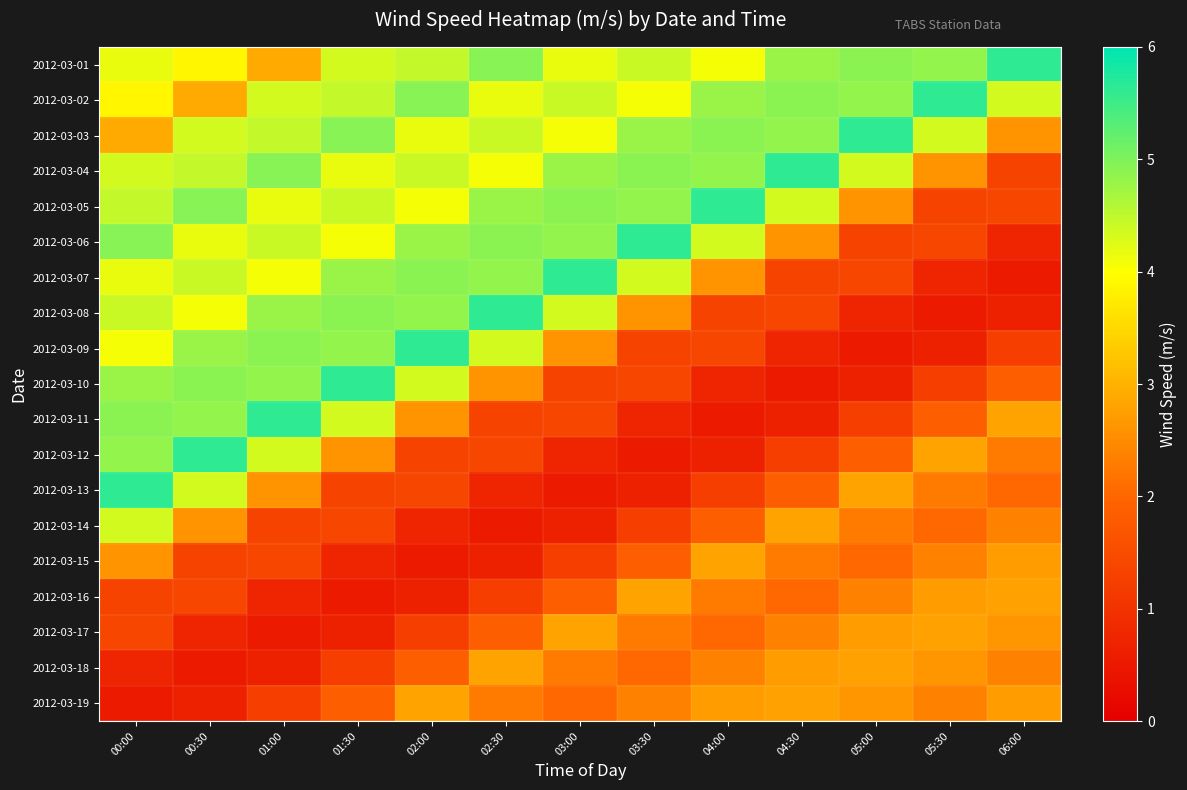

Which series changed the most between 01:30 and 05:30?

2012-03-10